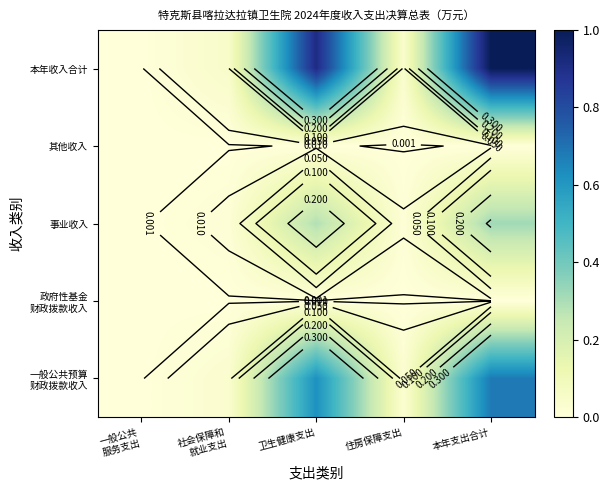

At which label is 事业收入 closest to 0?

一般公共 服务支出